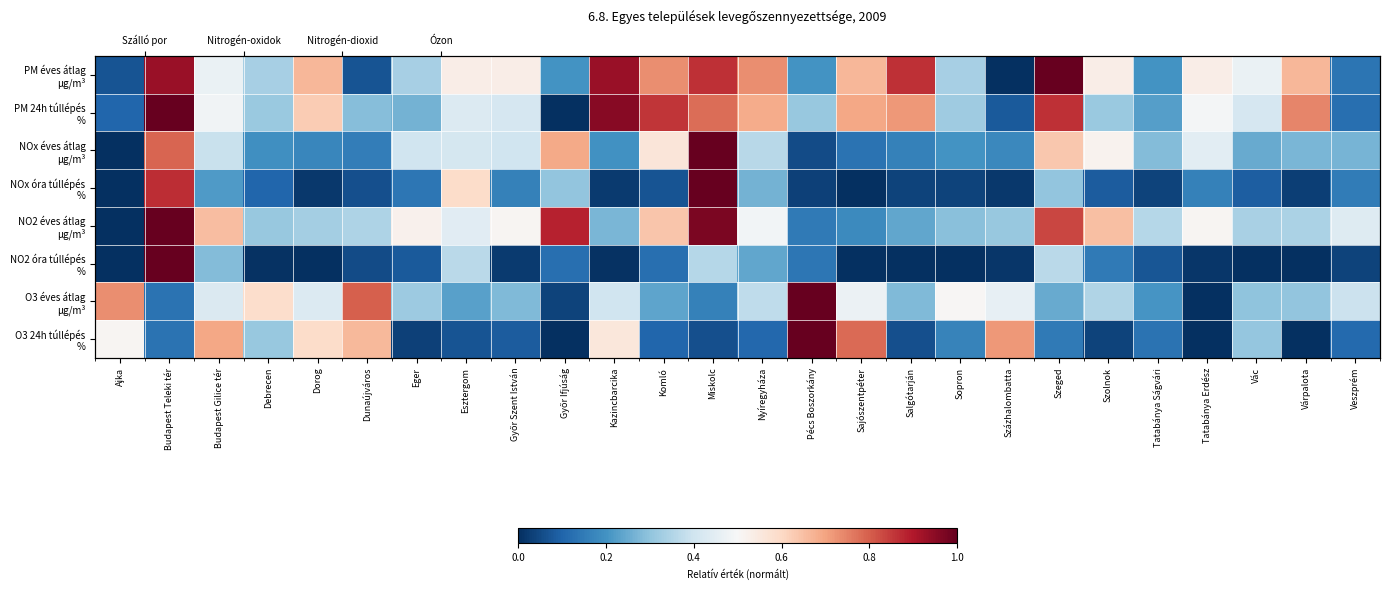

True or false: NOx óra túllépés % has a value of 0.6 at Ajka.

False